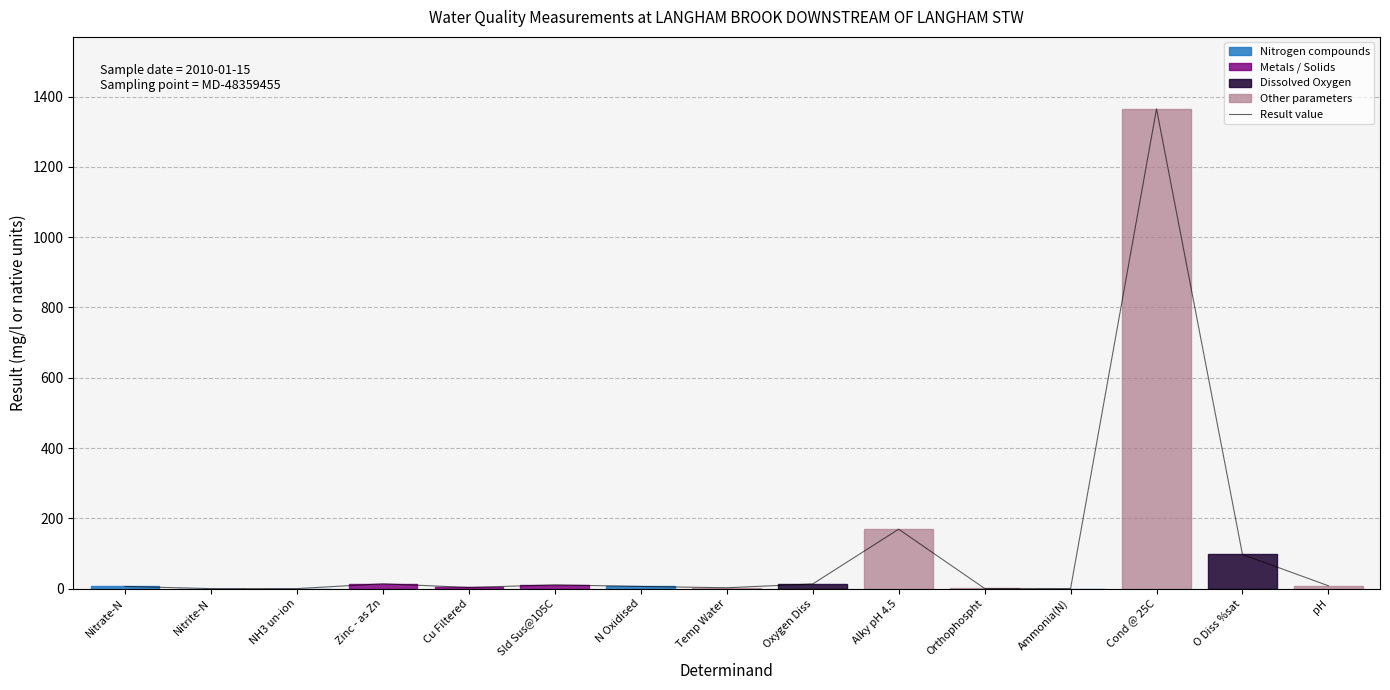

Is this an area chart (filled region under the line)?

No